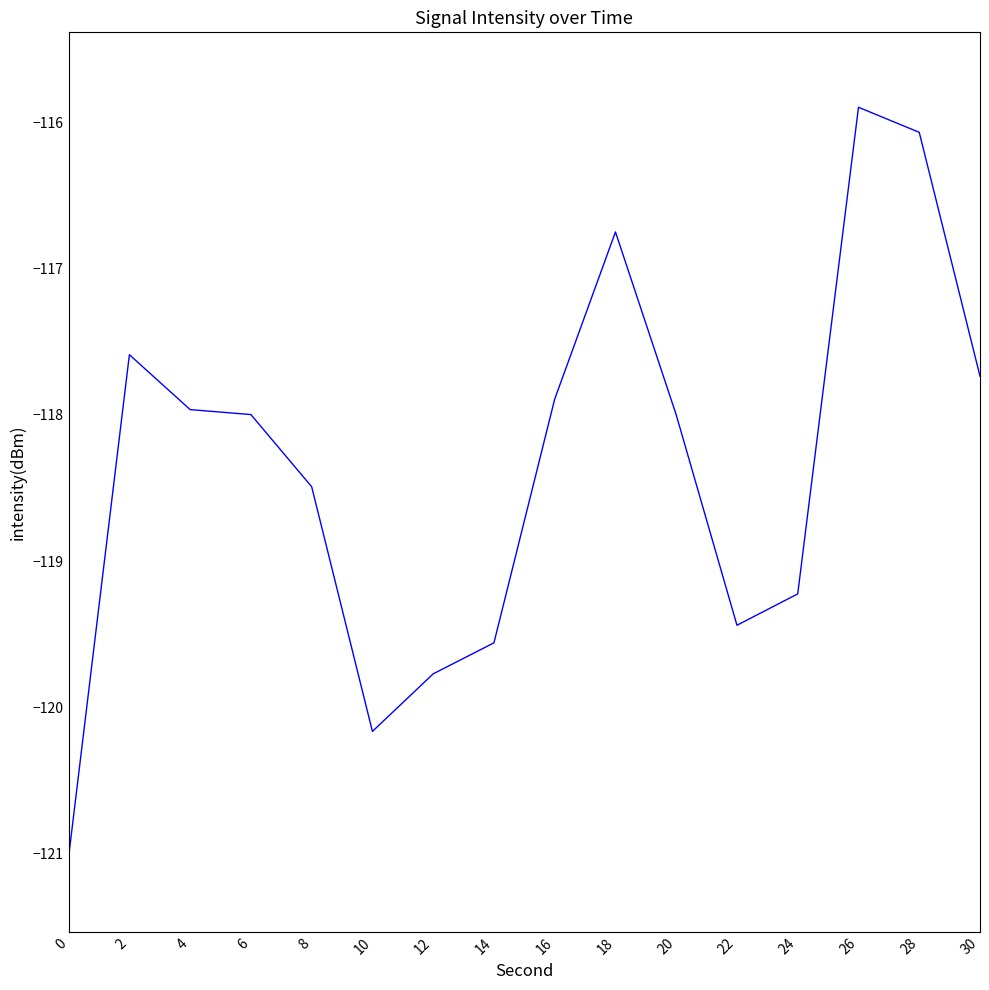

How many lines are shown in the chart?

1